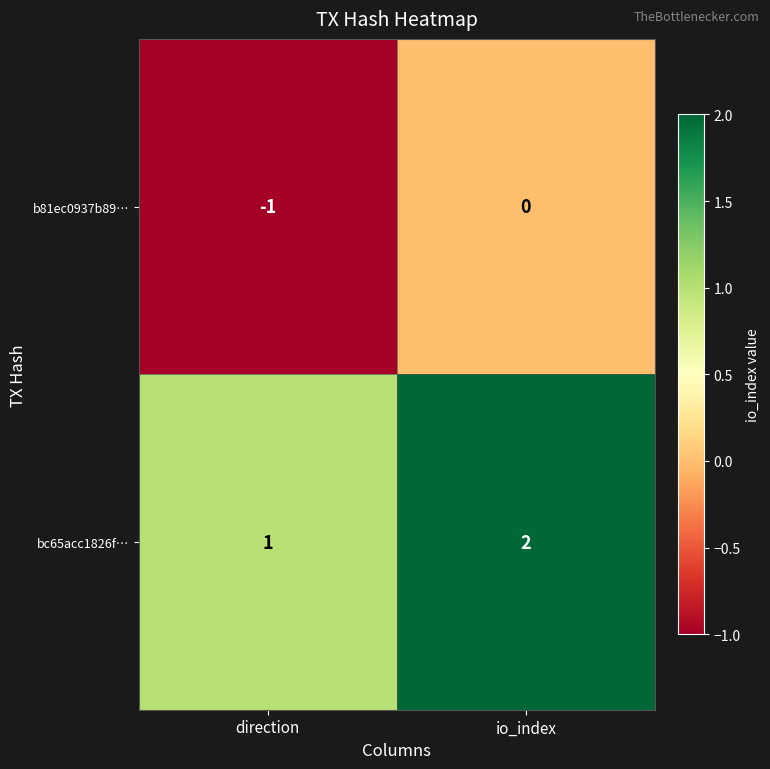

At io_index, list the series in order from largest to smallest.

bc65acc1826f…, b81ec0937b89…